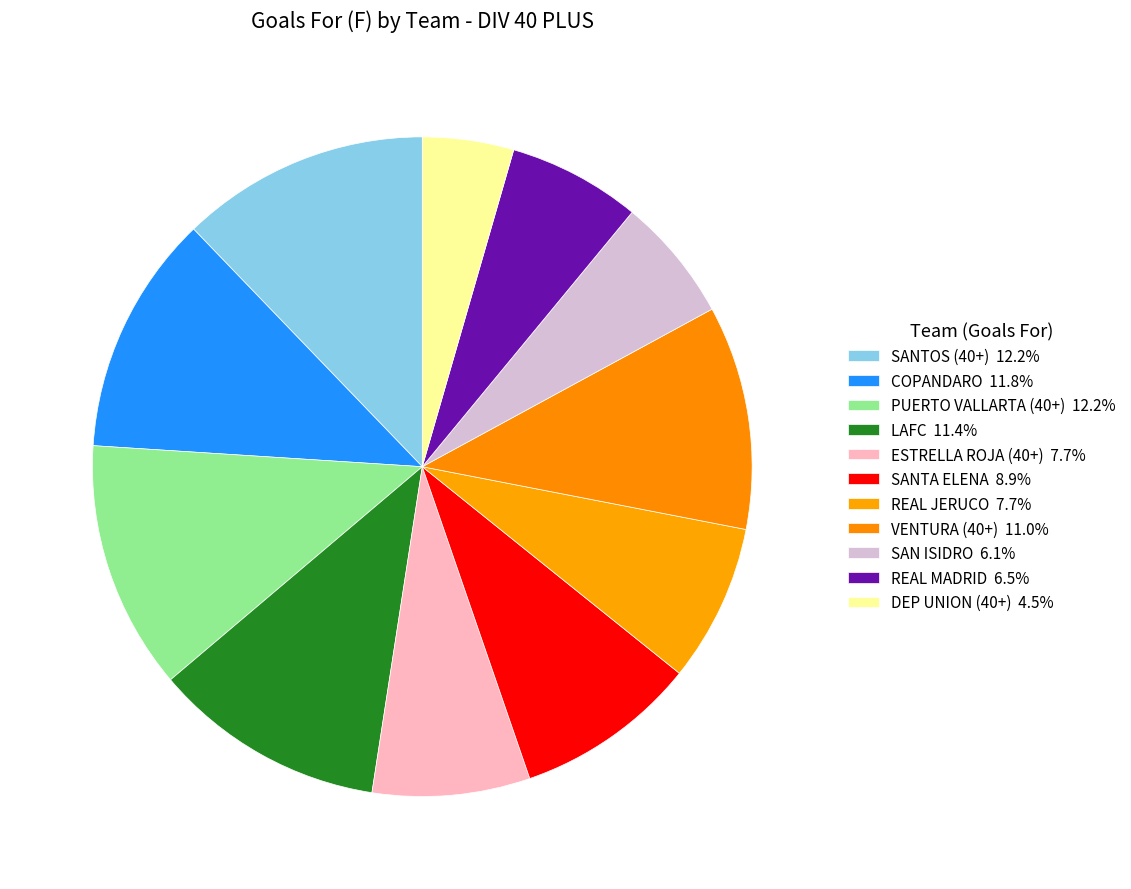

To the nearest percent, what is the average slice percentage?

9%